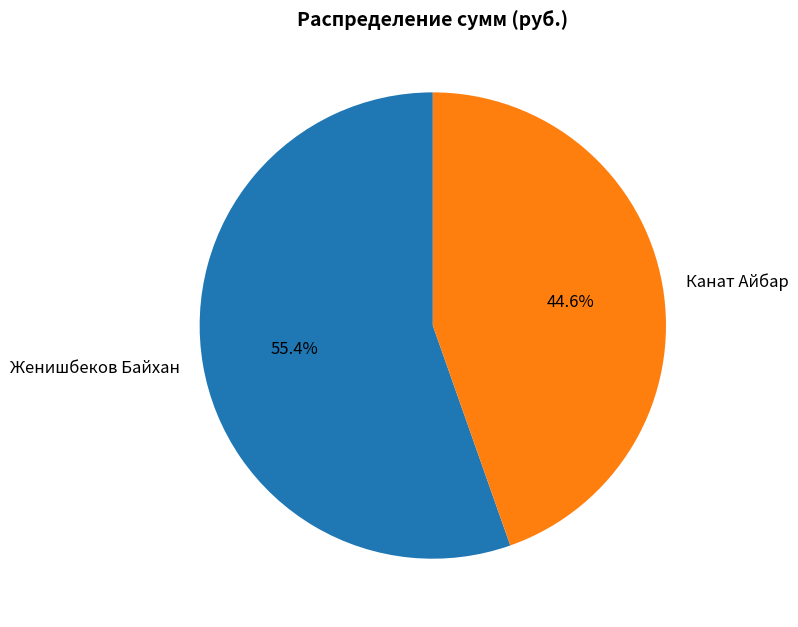

To the nearest percent, what is the combined percentage of Женишбеков Байхан and Канат Айбар?

100%